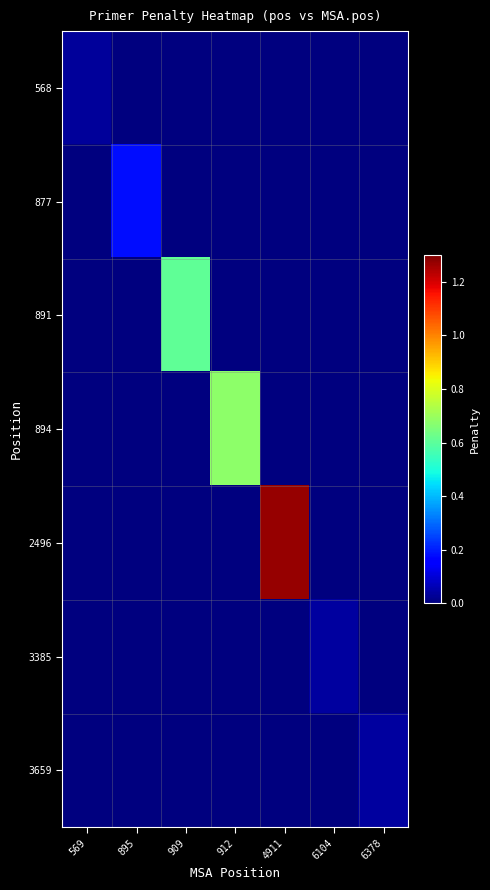

Which category has the highest value across all series?

4911